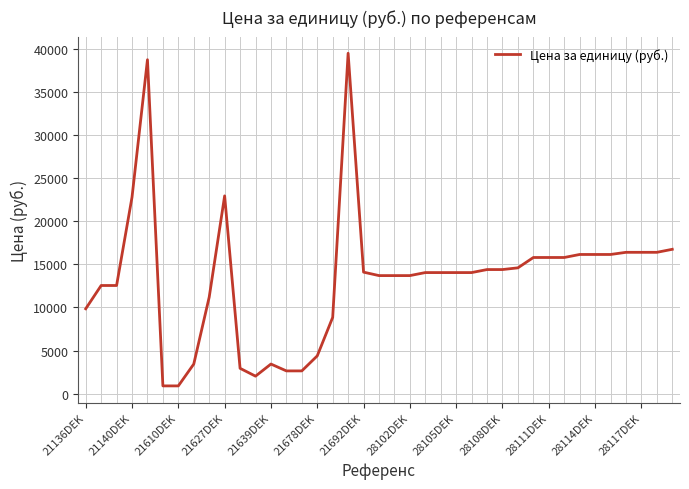

What is the smallest value displayed?

900